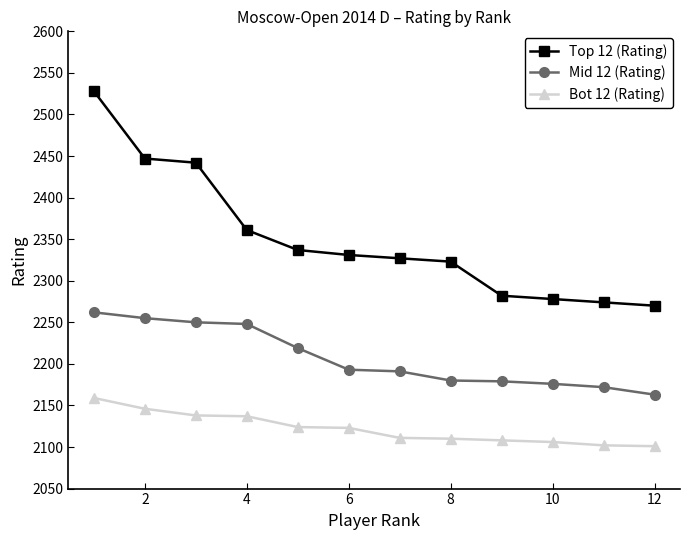

List the series in order of their peak value, highest first.

Top 12 (Rating), Mid 12 (Rating), Bot 12 (Rating)